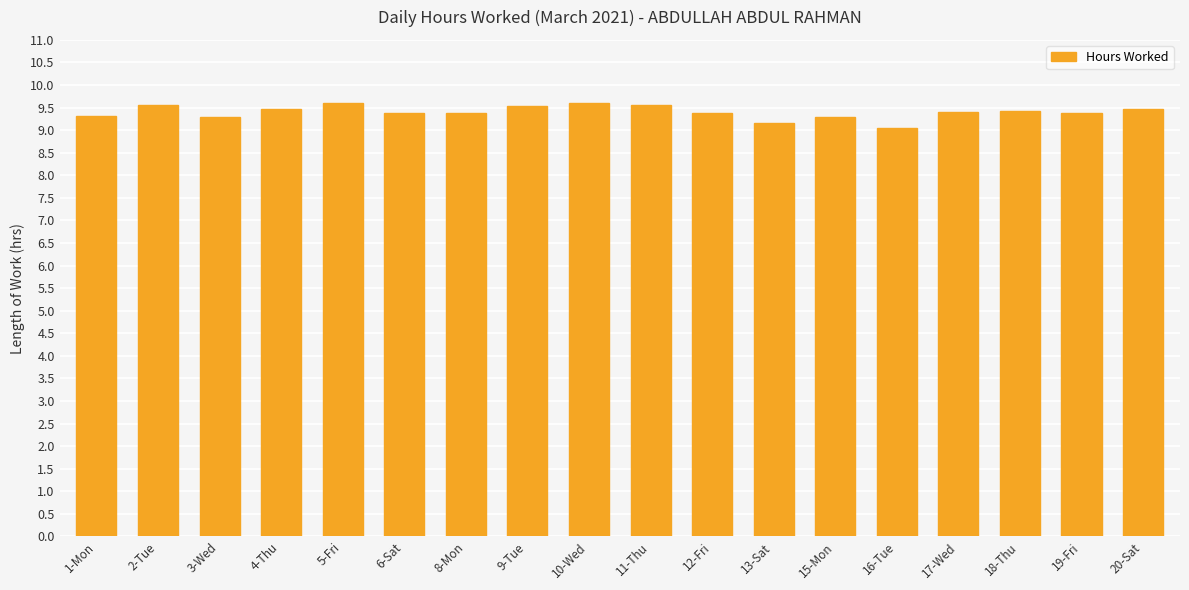

Which has a higher value, 4-Thu or 6-Sat?

4-Thu